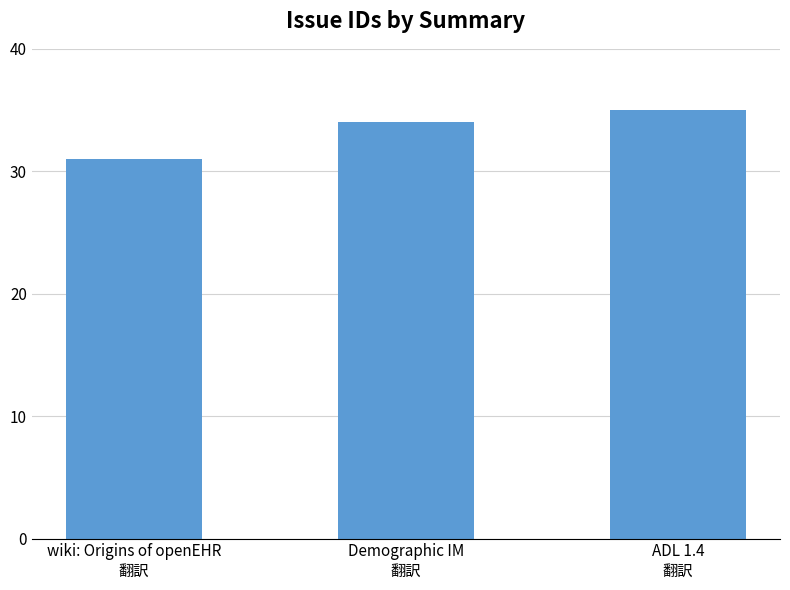

Rank the categories by value from highest to lowest.

ADL 1.4
翻訳, Demographic IM
翻訳, wiki: Origins of openEHR
翻訳